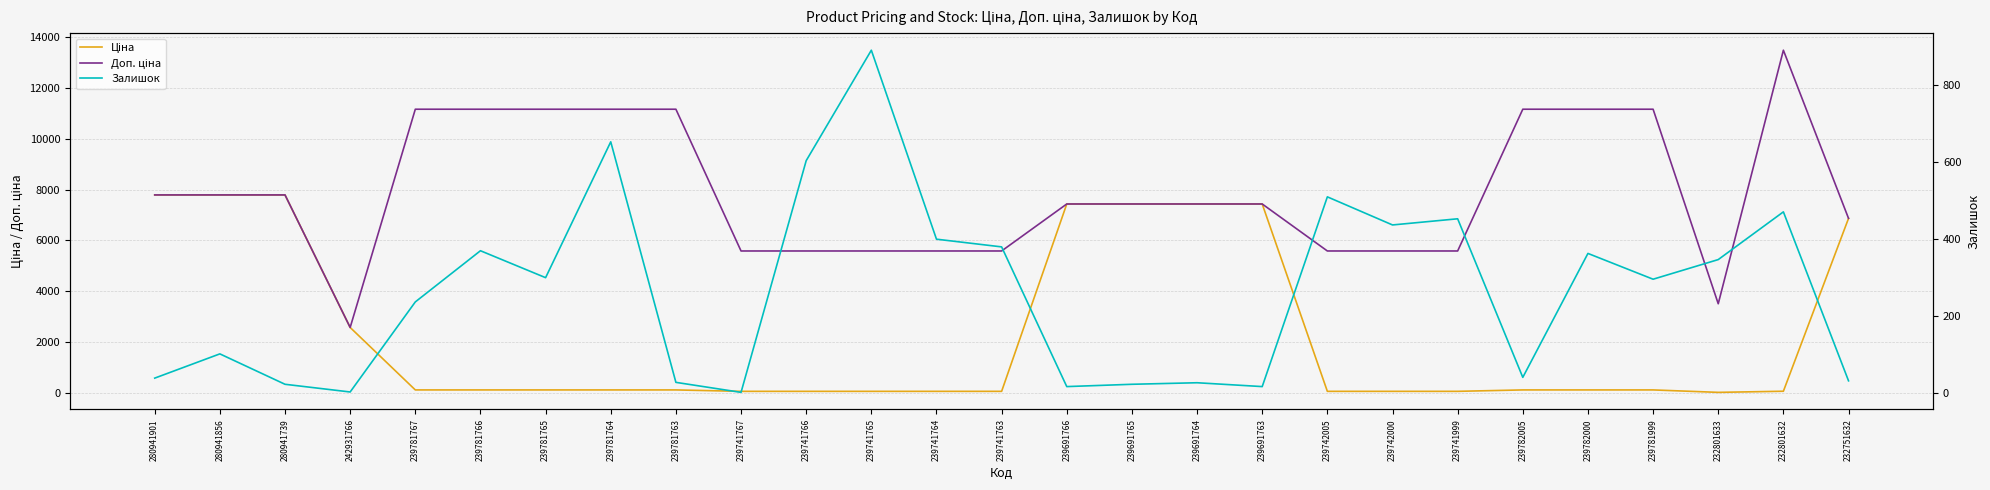

True or false: Доп. ціна and Залишок cross at least once.

False